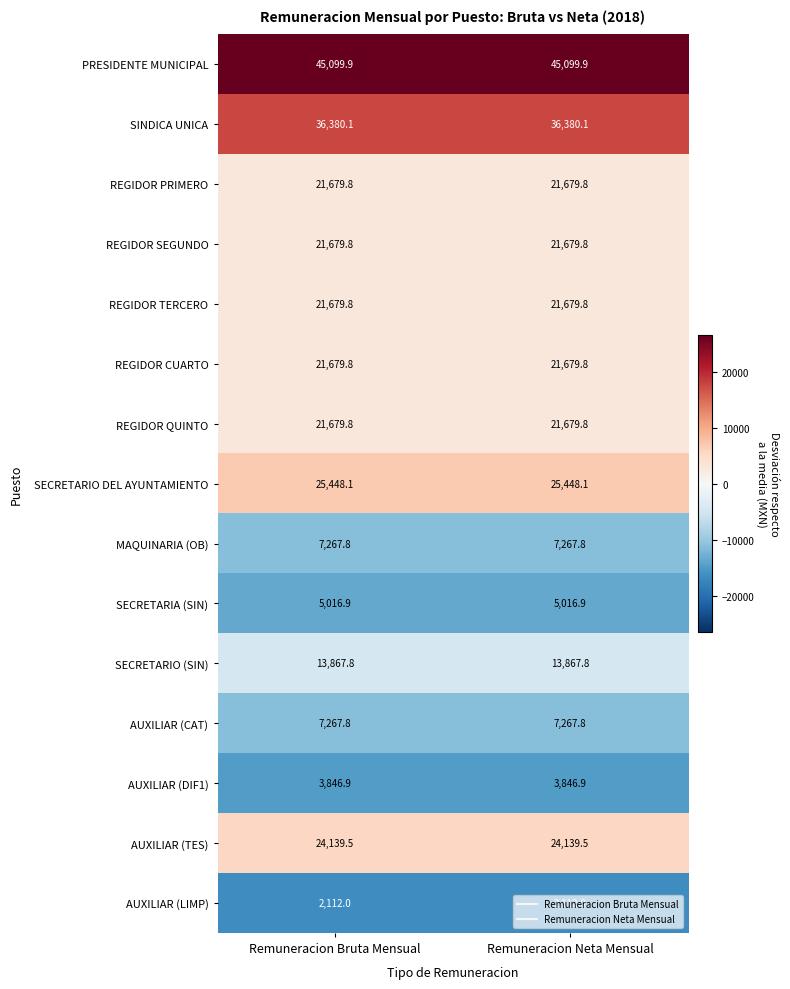

True or false: REGIDOR SEGUNDO has a value of 21679.8 at Remuneracion Bruta Mensual.

True